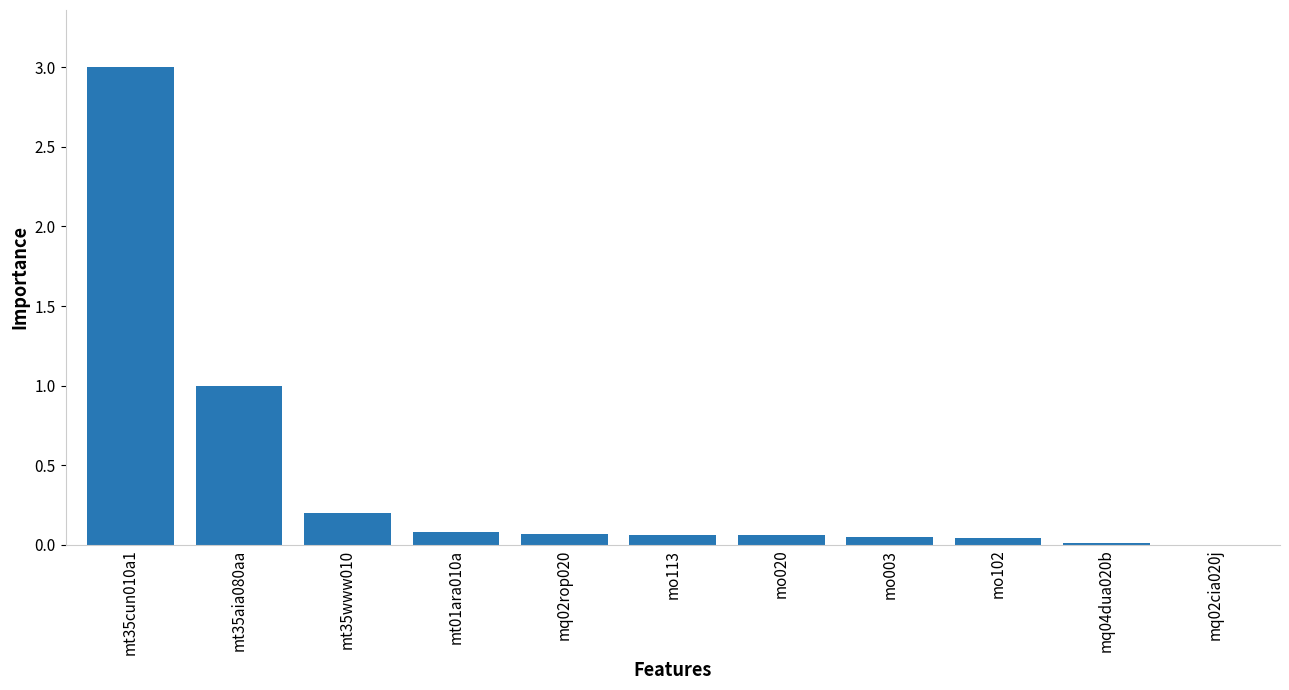

The chart shows a value of 0.1 at mt01ara010a. True or false?

True